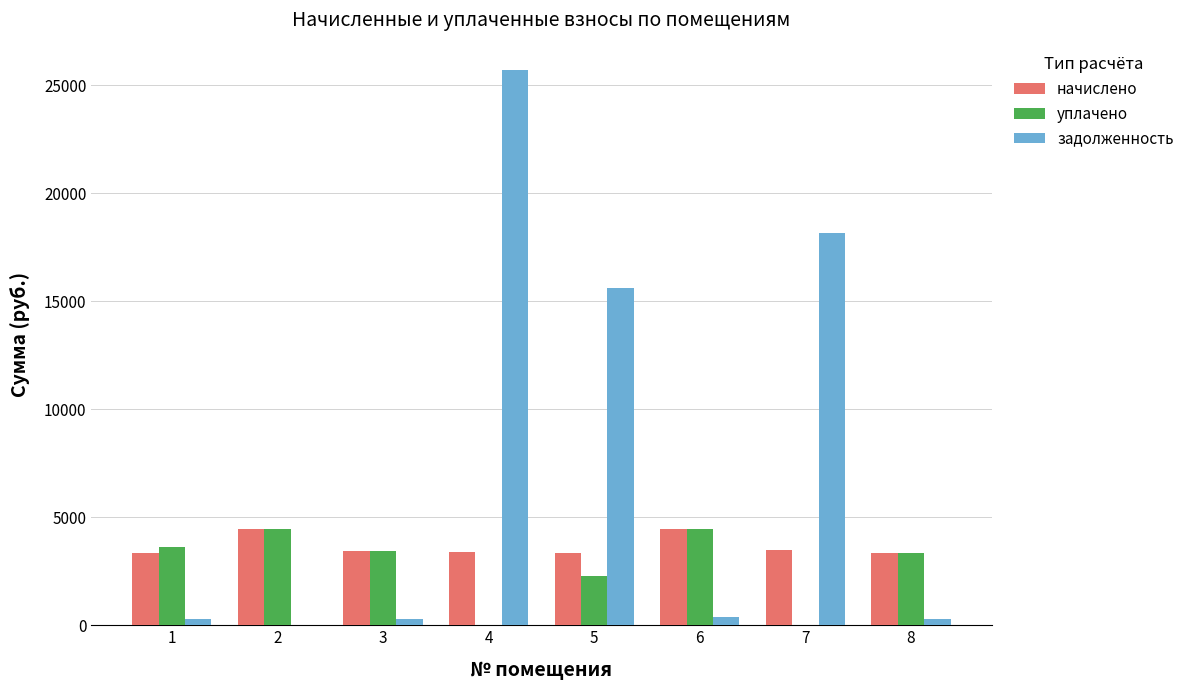

Which series changed the most between 4 and 6?

задолженность